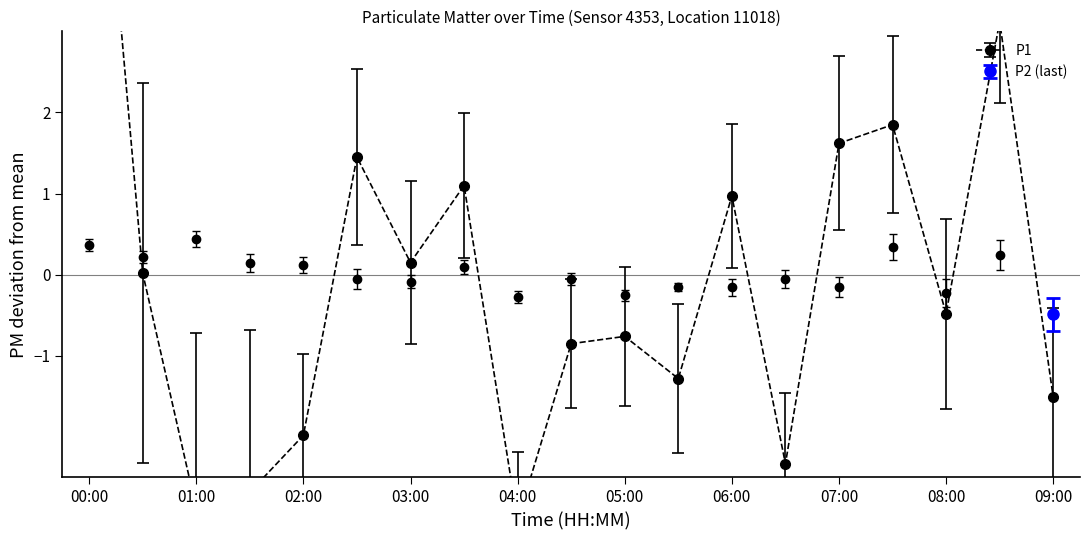

Is it true that the value at 02:30 is 1.4?

True